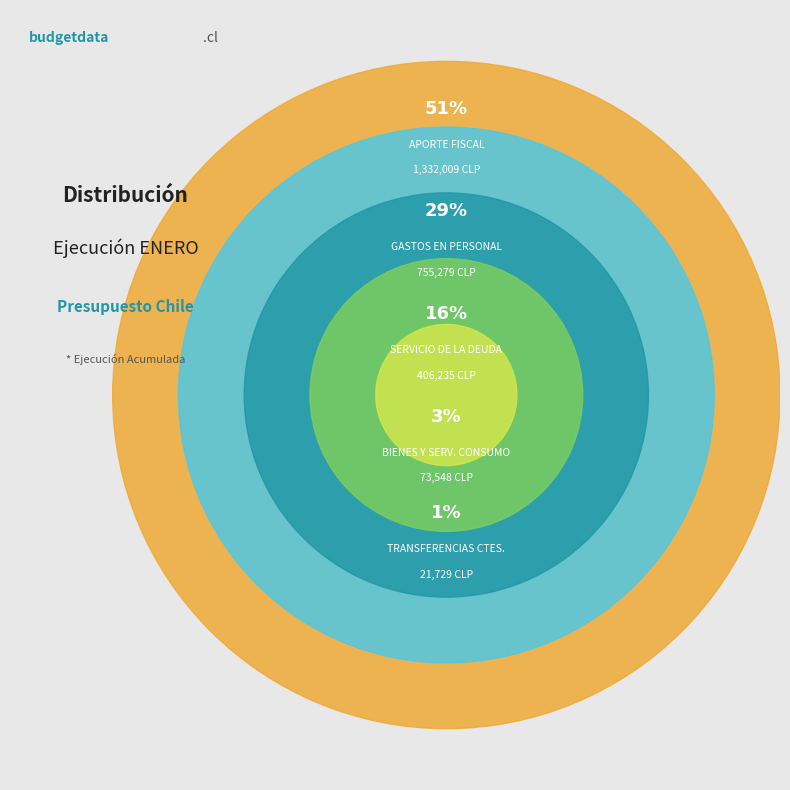

What is the ratio of the value at SERVICIO DE LA DEUDA to the value at TRANSFERENCIAS CORRIENTES?

18.7